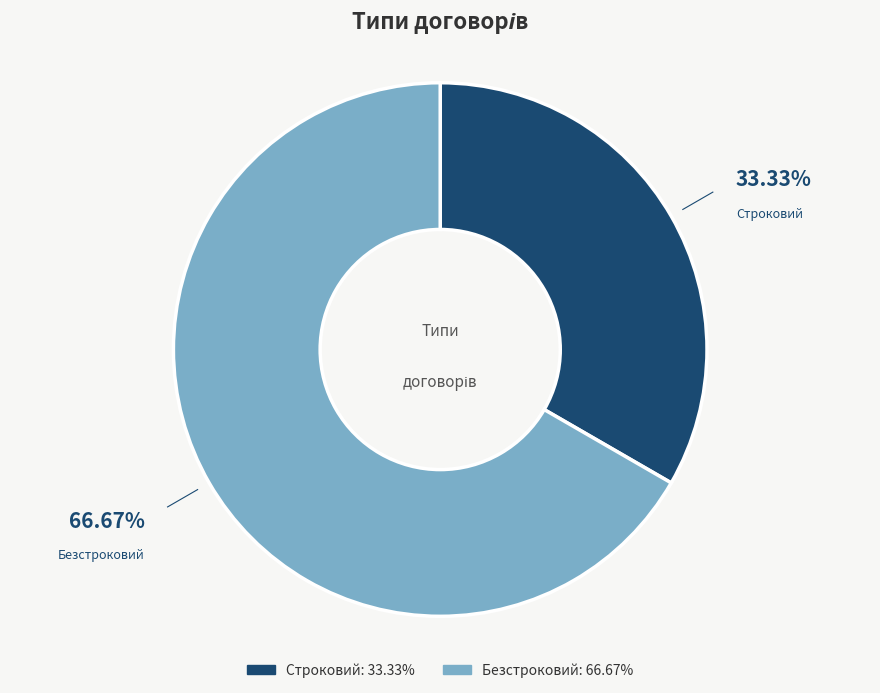

To the nearest percent, what is the difference between the Строковий and Безстроковий slice percentages?

33%